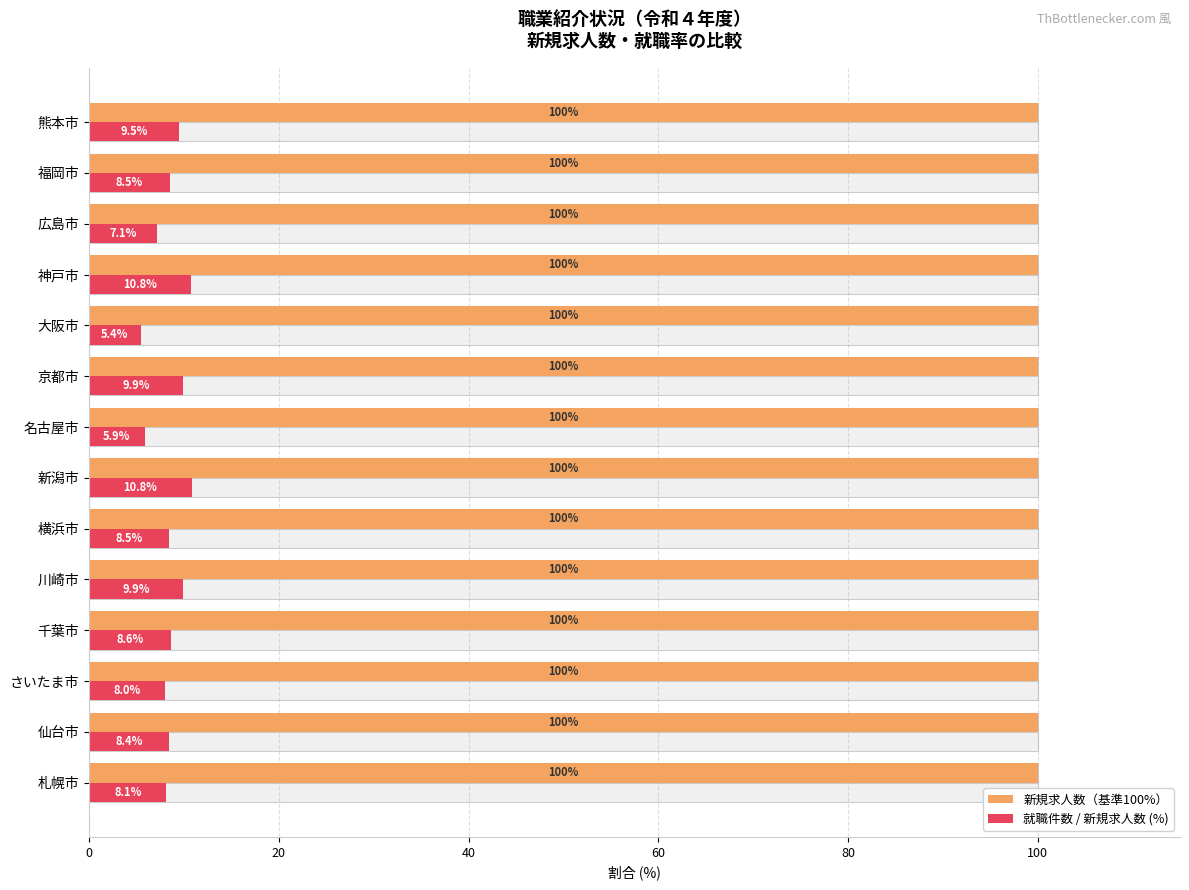

Is the value of 新規求人数（基準100%） at 120 greater than the value of 就職件数 / 新規求人数 (%) at 60?

No